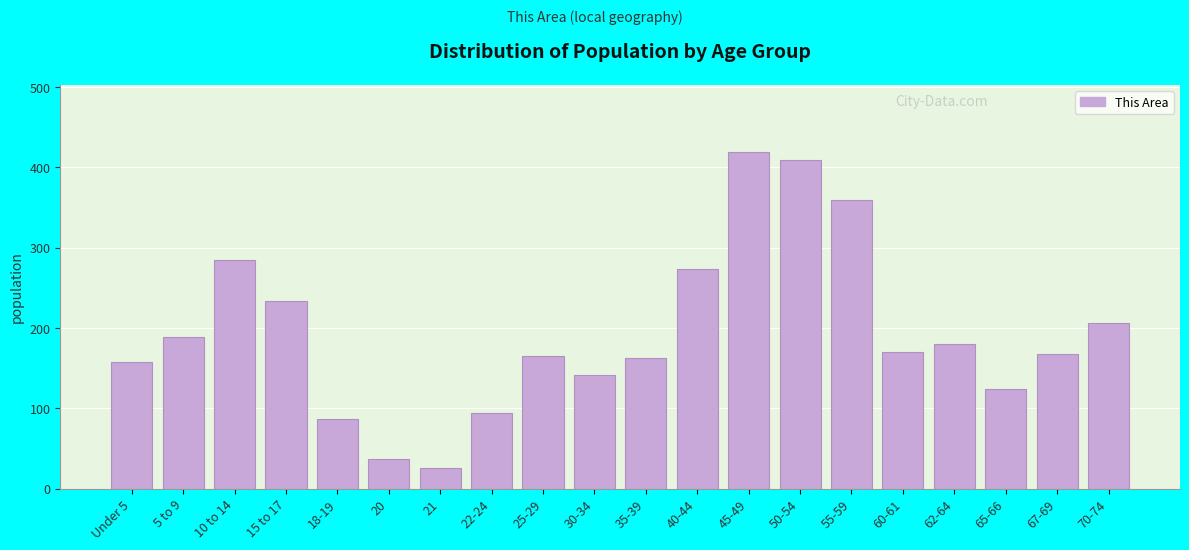

True or false: the data shows 283 at 70-74.

False